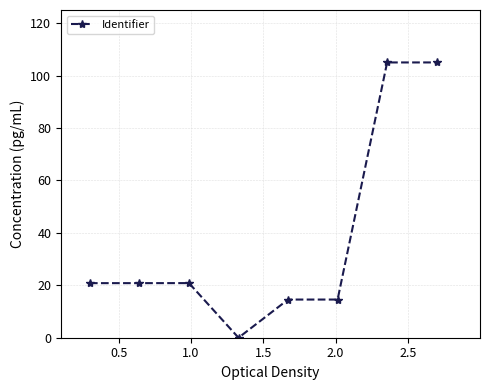

What is the maximum value shown in the chart?

105.0